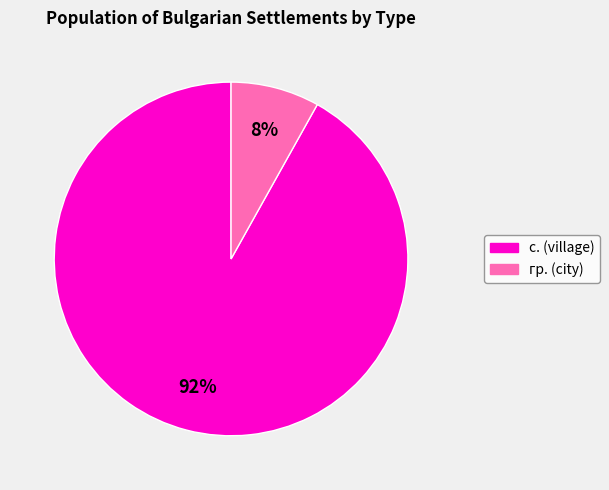

To the nearest percent, what is the difference between the с. and гр. slice percentages?

84%